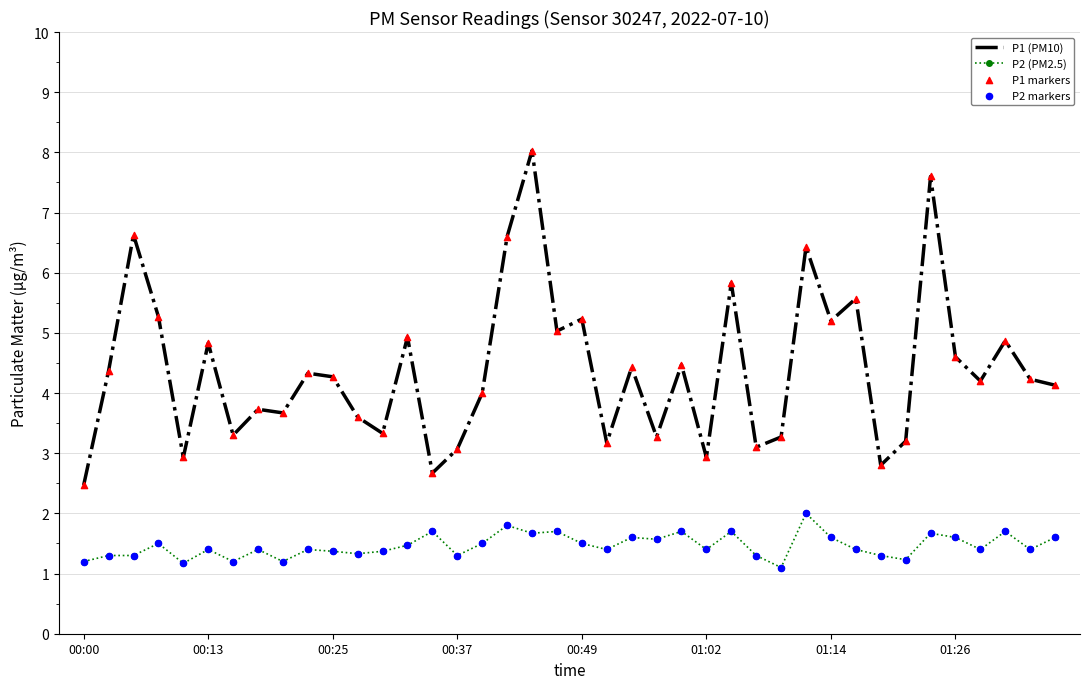

At how many categories does at least one series exceed 7?

2